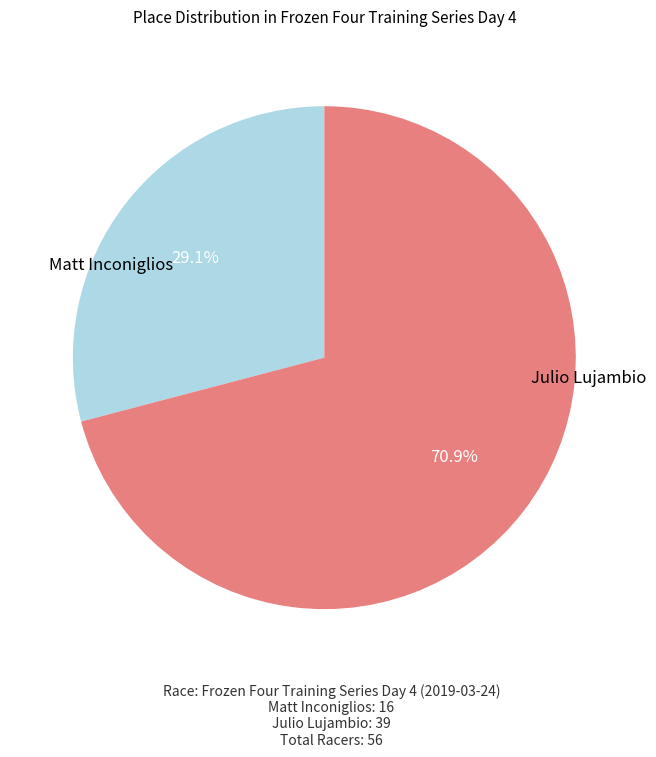

To the nearest percent, what is the difference between the Julio Lujambio and Matt Inconiglios slice percentages?

42%